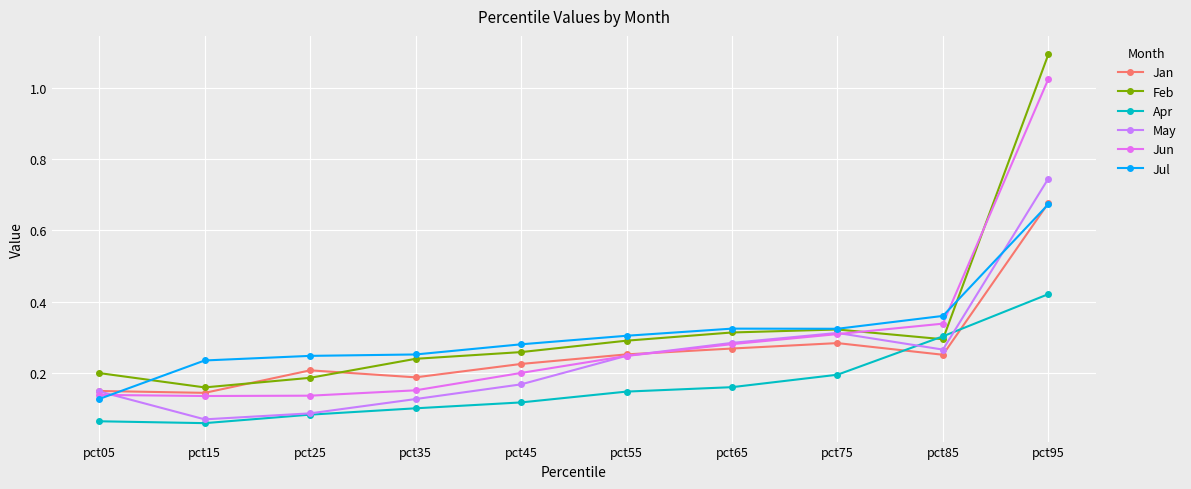

How many lines are shown in the chart?

6